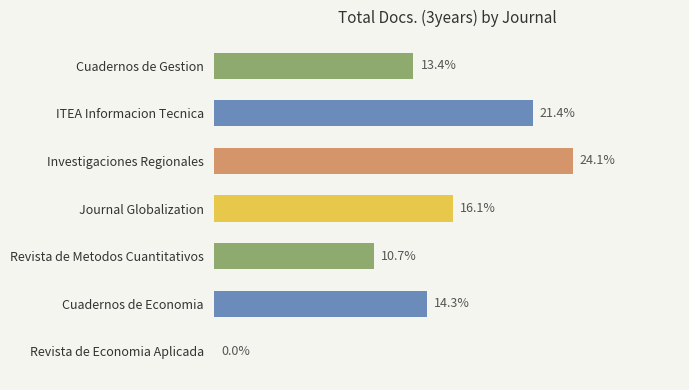

Are the bars horizontal?

Yes